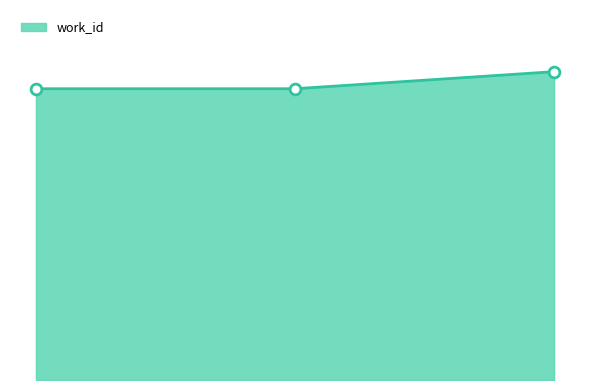

Does the chart have visible grid lines?

No